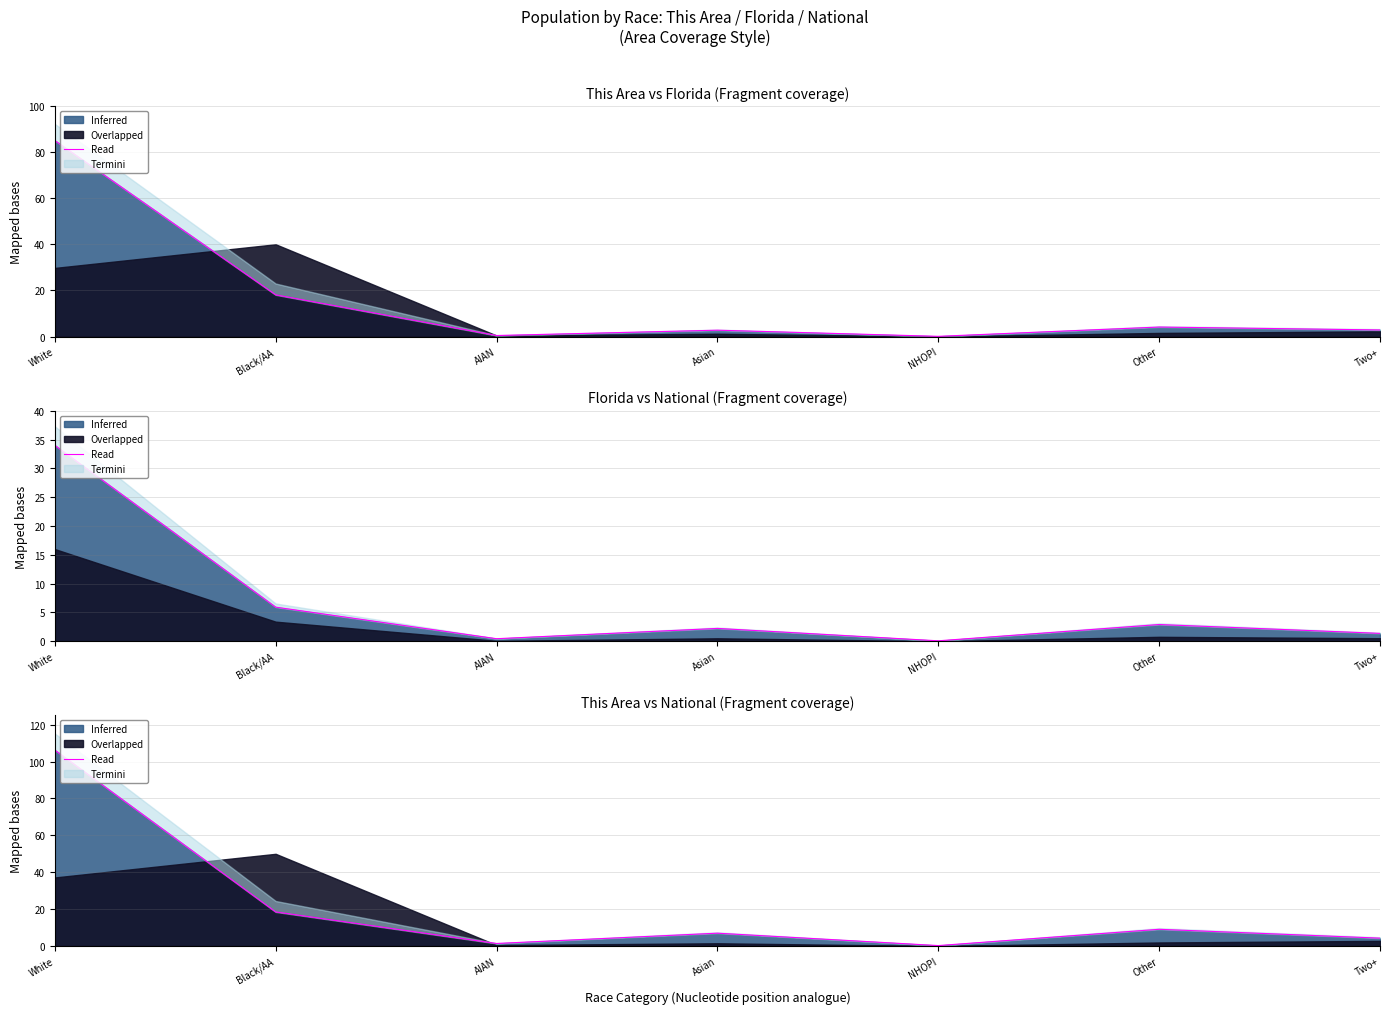

The value at NHOPI is 0.3. True or false?

True